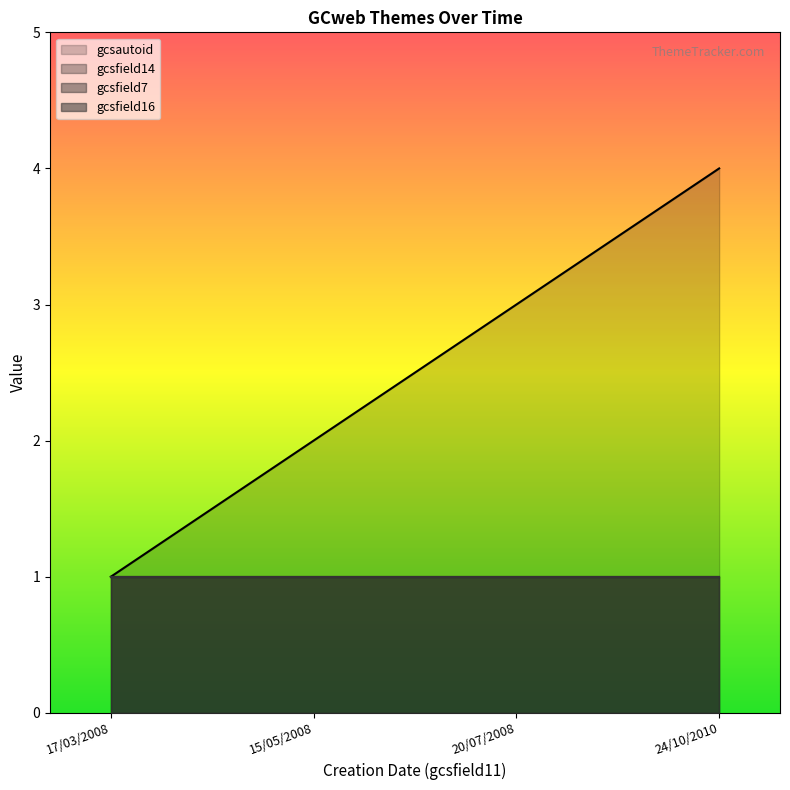

Reading left to right, extract all data points from this chart.

gcsautoid: 1	2	3	4
gcsfield14: 1	1	1	1
gcsfield7: 1	1	1	1
gcsfield16: 1	1	1	1